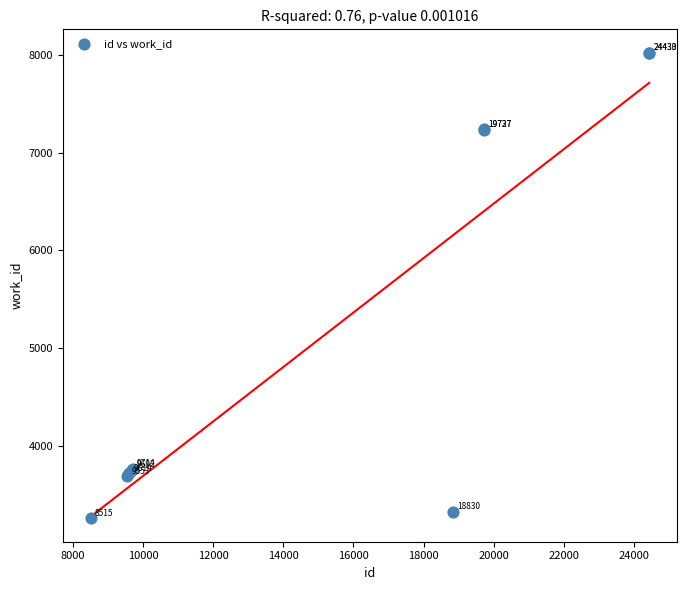

What Y value in the scatter plot is closest to 5641?

7232